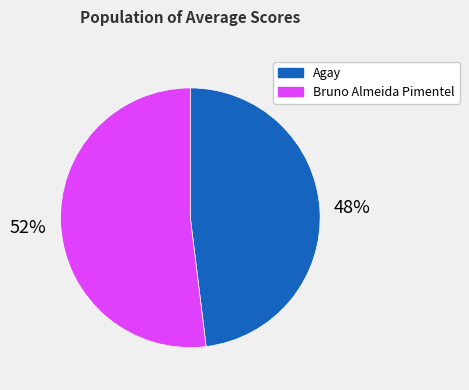

Which slice is the largest?

Bruno Almeida Pimentel